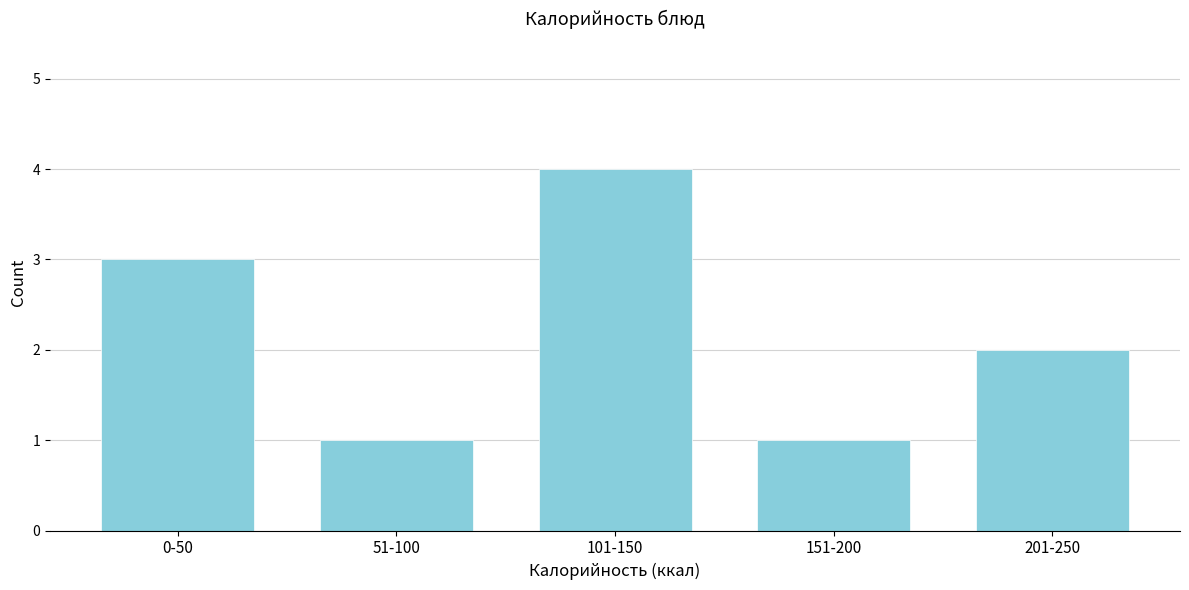

Reading left to right, list all the values displayed in this chart.

3	1	4	1	2